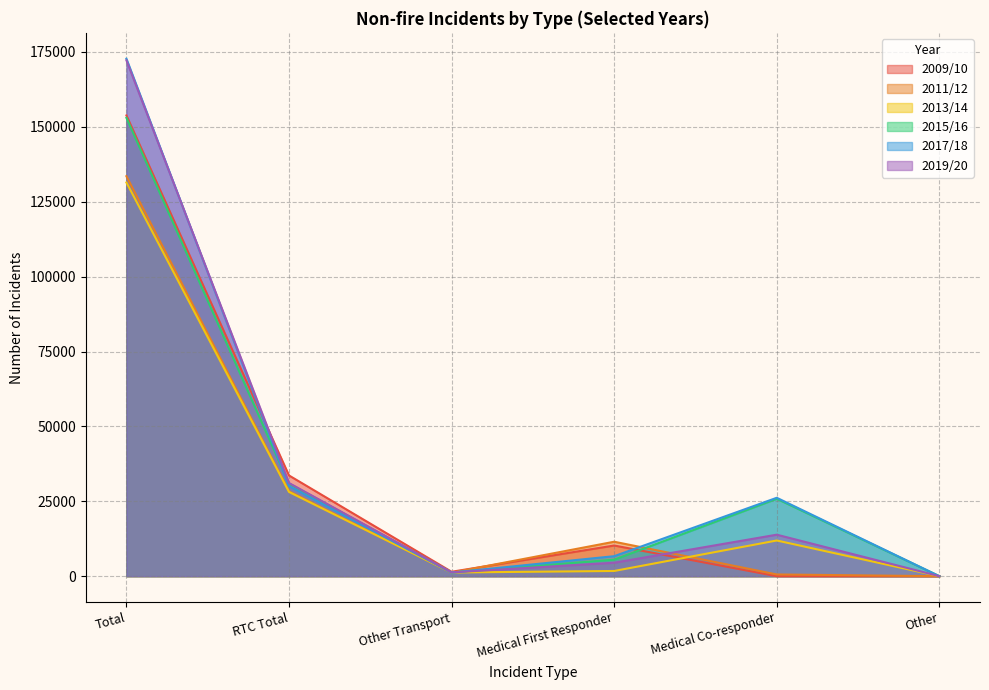

How many values in the 2011/12 series exceed 11504?

2